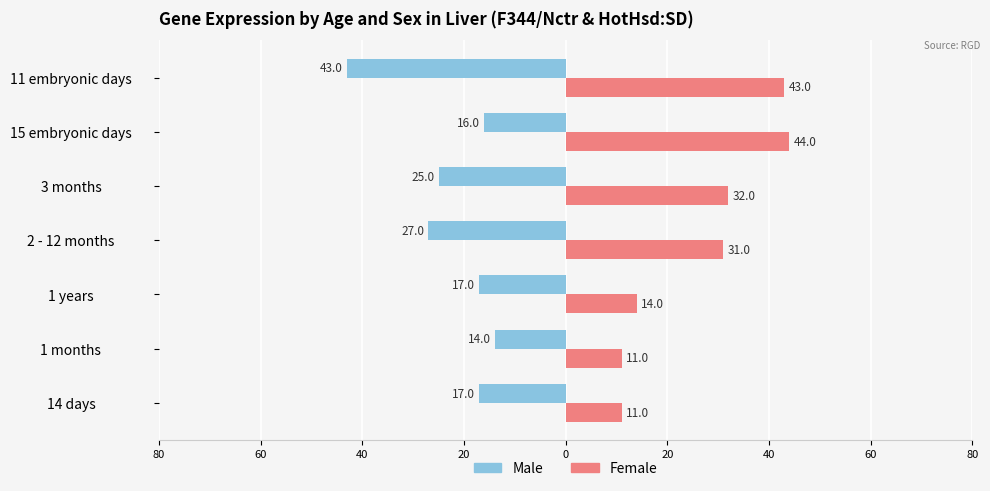

What are all the series names shown in the legend?

Male, Female